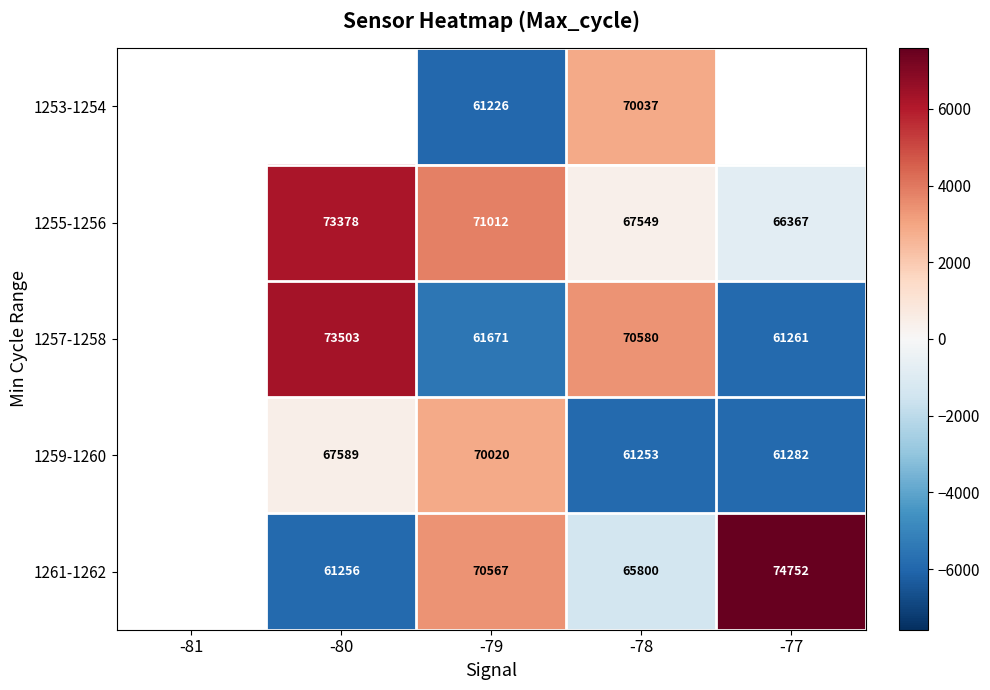

Count the number of data series in this chart.

5